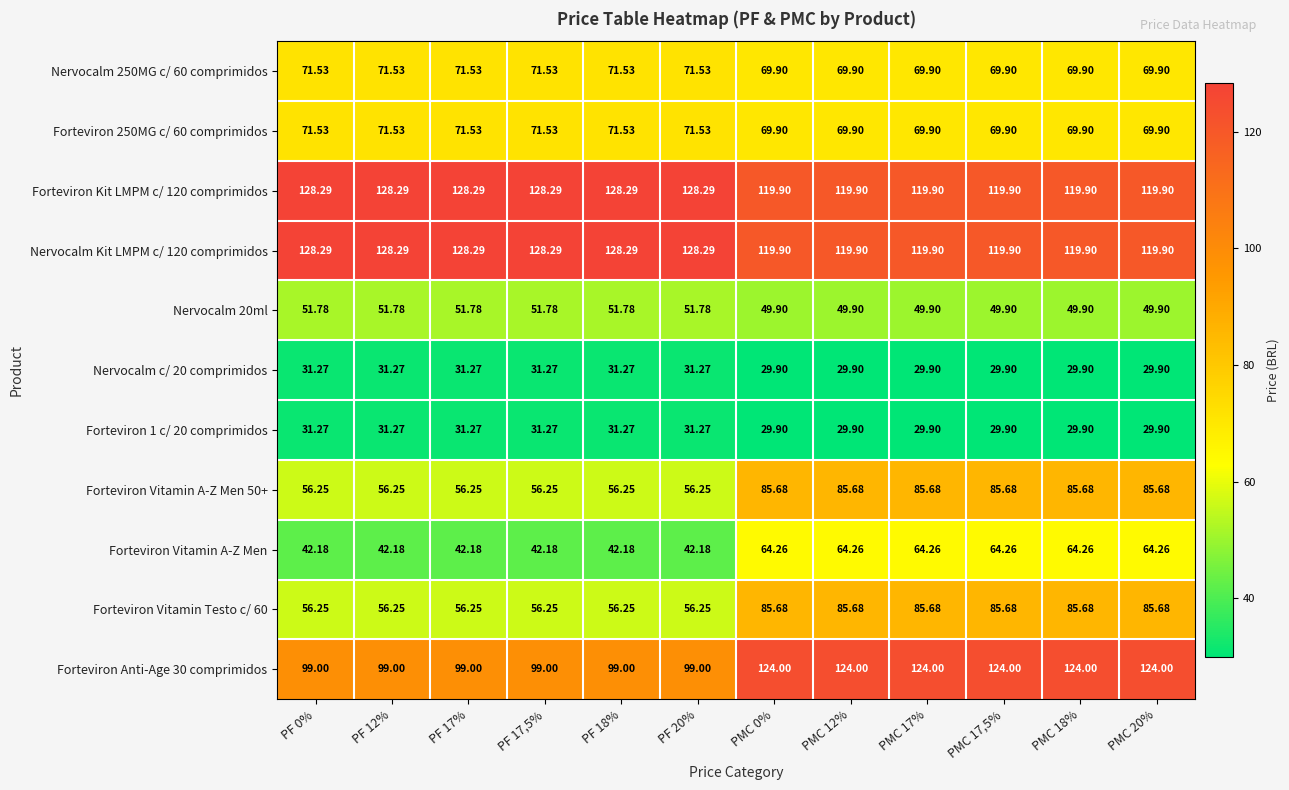

Is the value of Forteviron Vitamin Testo c/ 60 at PF 17% greater than the value of Forteviron Vitamin A-Z Men at PF 12%?

Yes